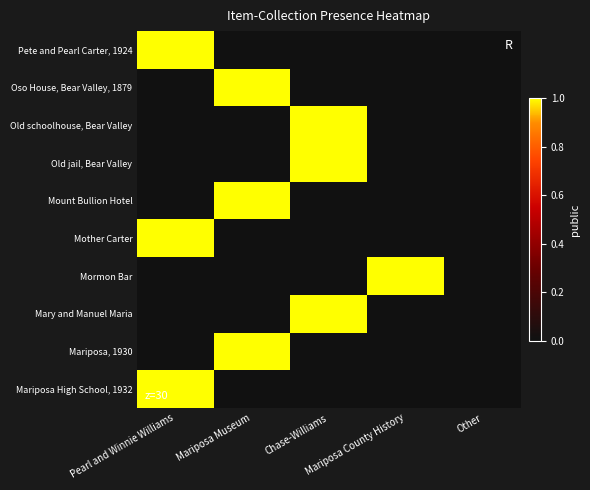

What is the greatest value displayed?

1